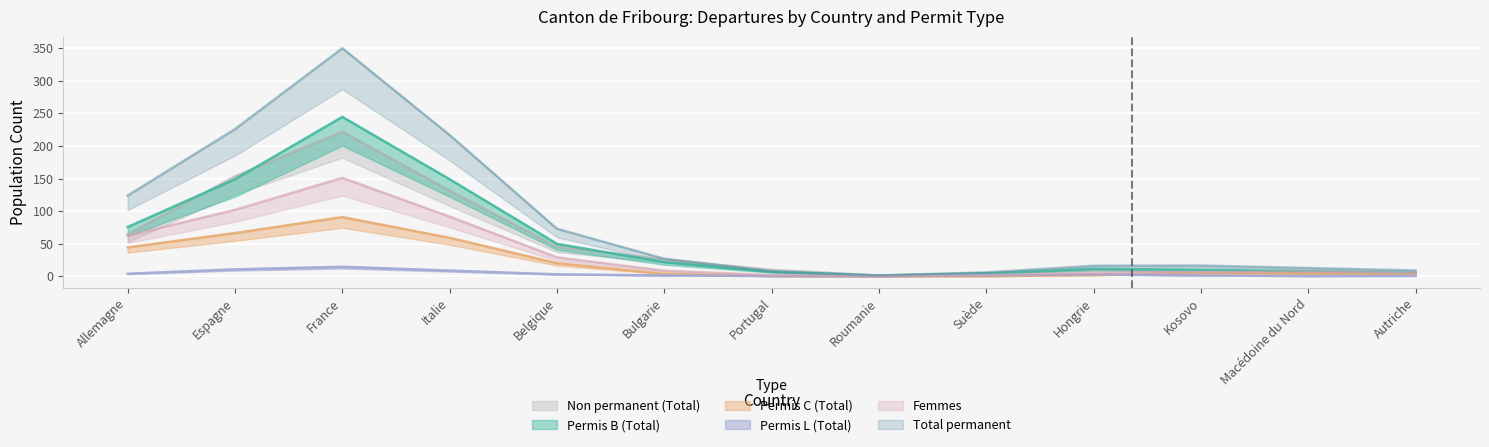

The Permis L (Total) series shows 1 at Belgique. True or false?

True